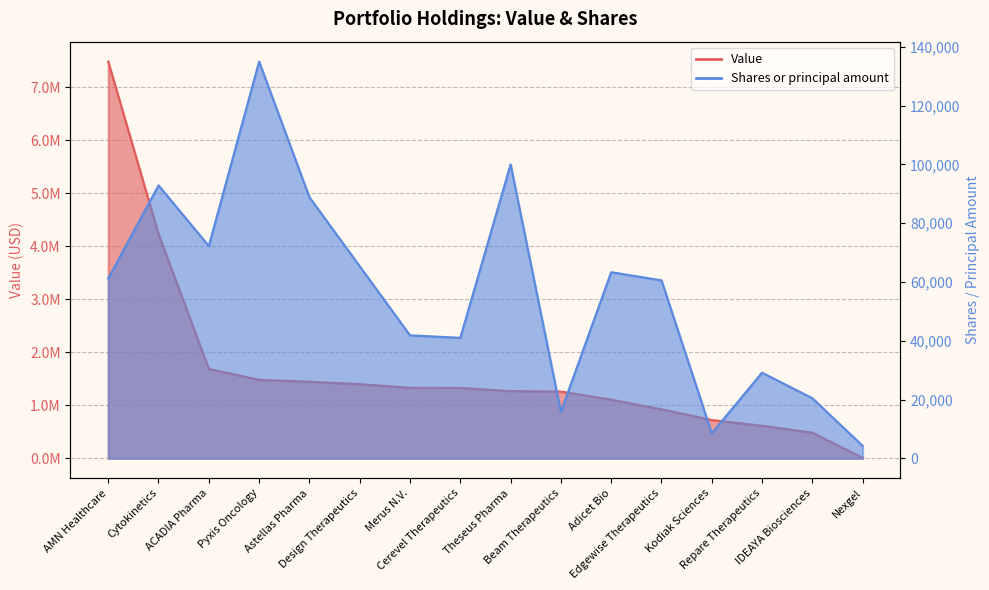

List the series in order of their overall mean, highest first.

Value, Shares or principal amount